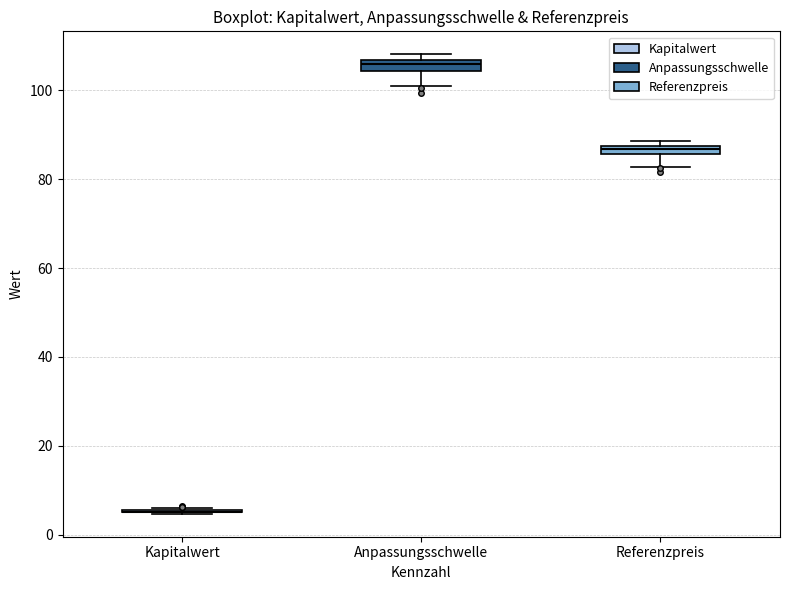

Where is the upper edge of the box for Anpassungsschwelle on the y-axis? The values are not printed on the chart, so give them approximately, as read against the axis.

106